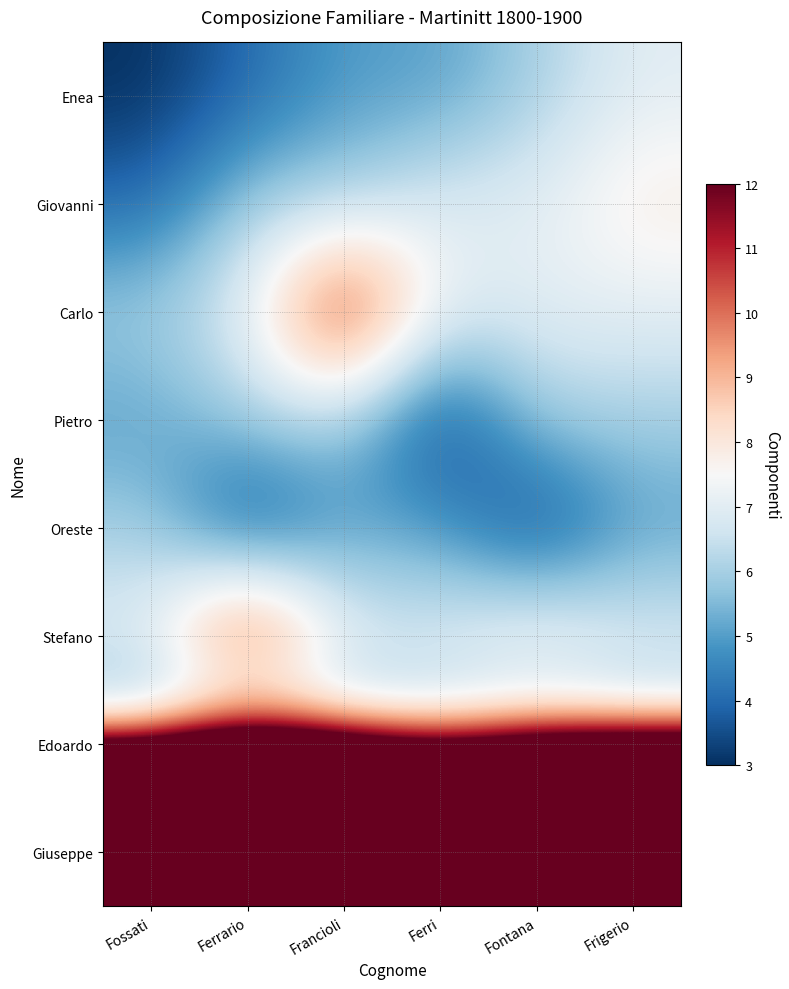

Count the number of data series in this chart.

8